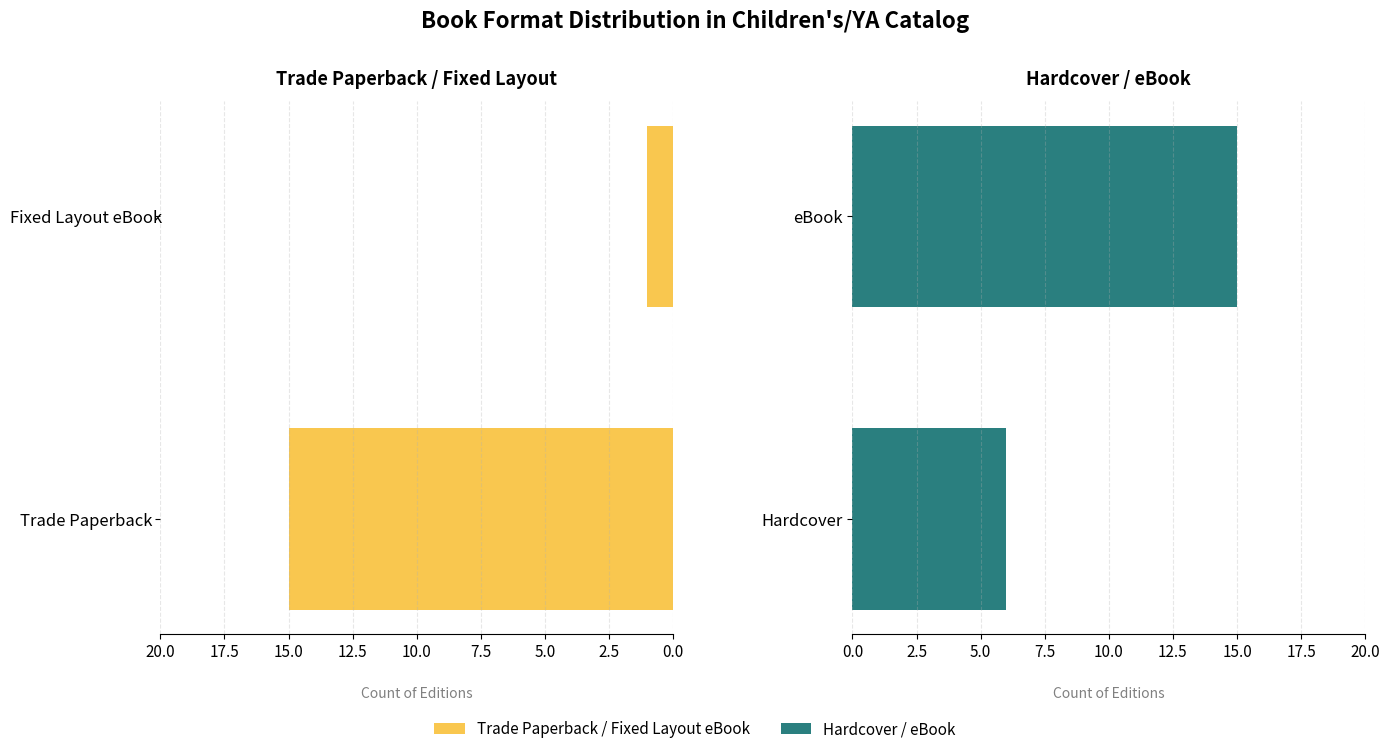

Rank the series at 2.5 from lowest to highest value.

Trade Paperback / Fixed Layout eBook, Hardcover / eBook